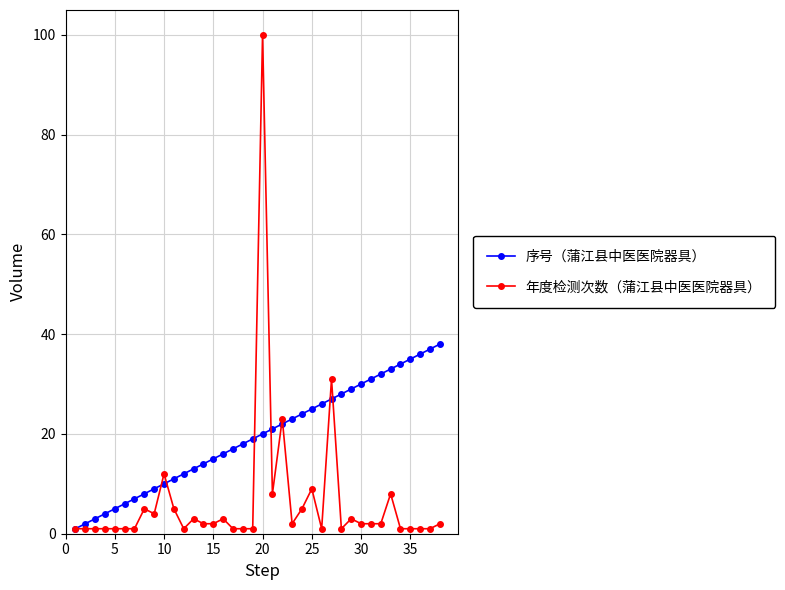

True or false: 年度检测次数（蒲江县中医医院器具） has more than 2 points higher than both neighbors.

True